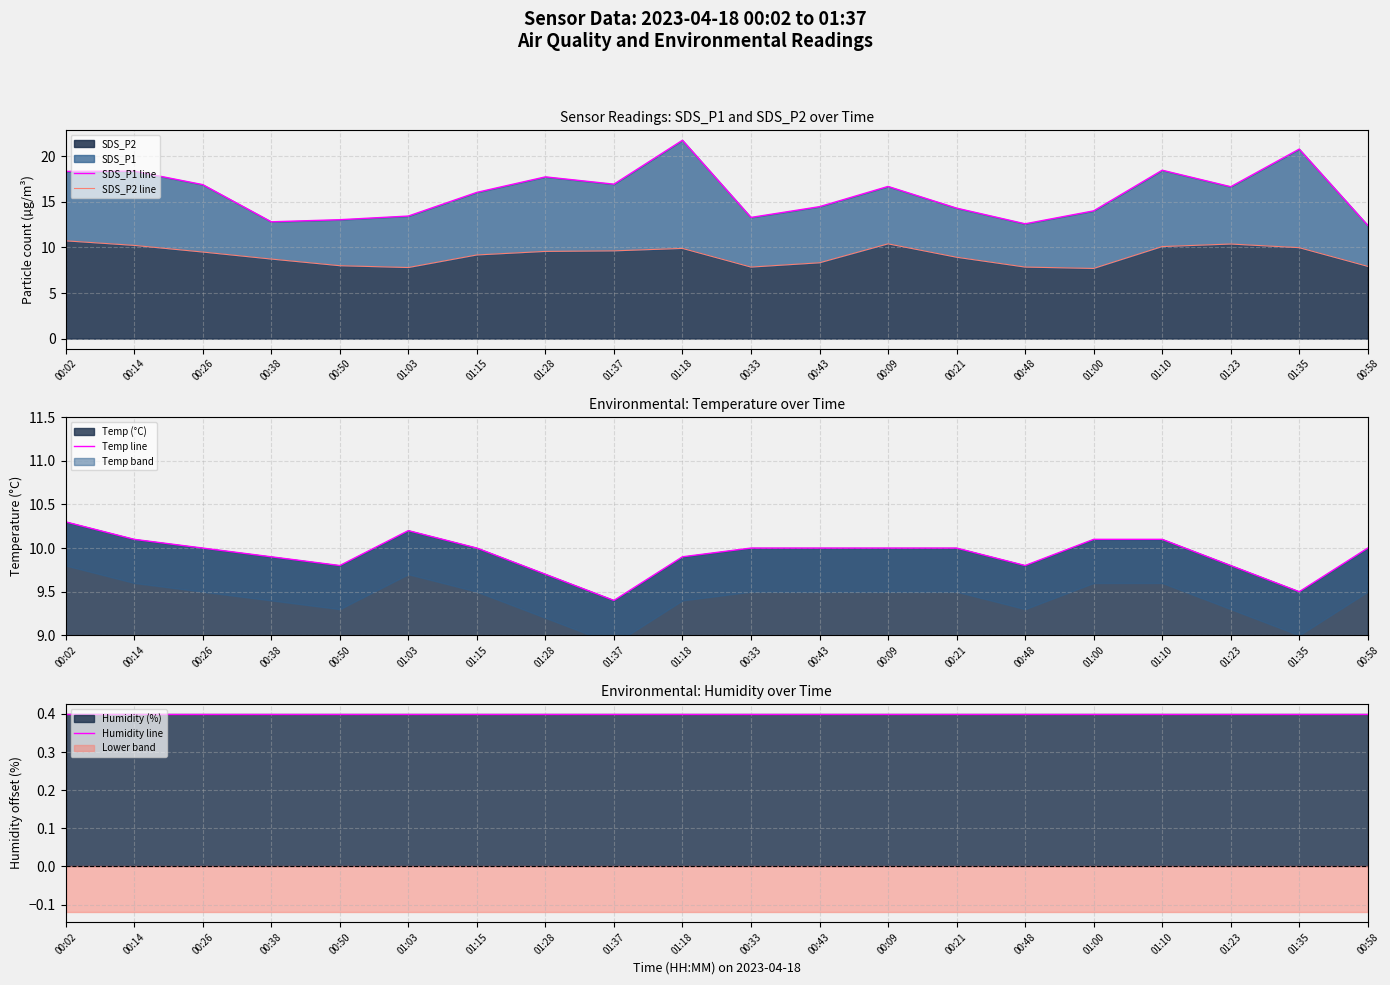

True or false: Temp line and SDS_P1 line intersect in this chart.

False